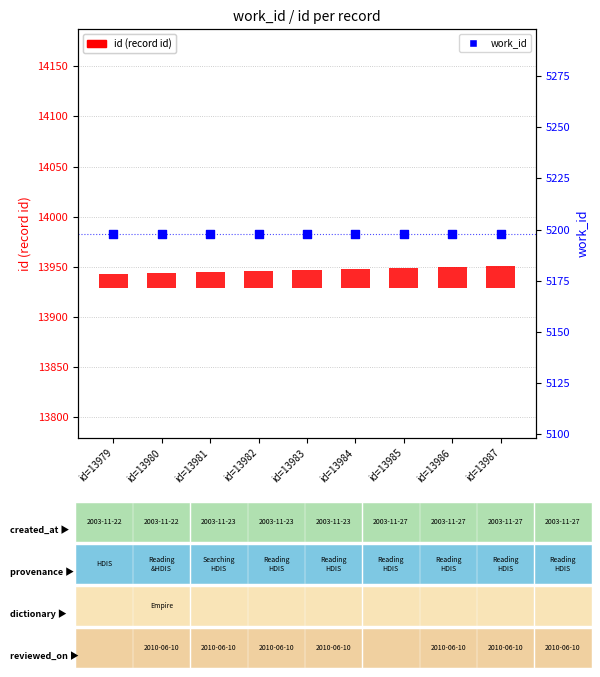

At which category is the sum across all series the highest?

id=13987